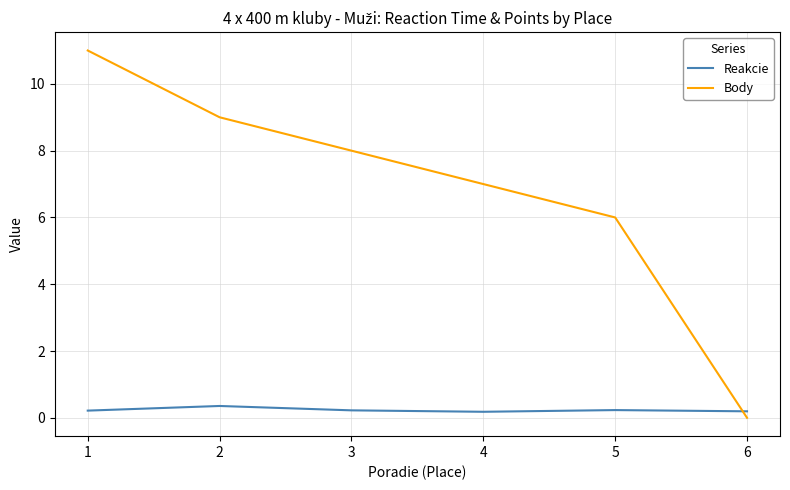

Between which two adjacent categories do Reakcie and Body first intersect?

5 and 6